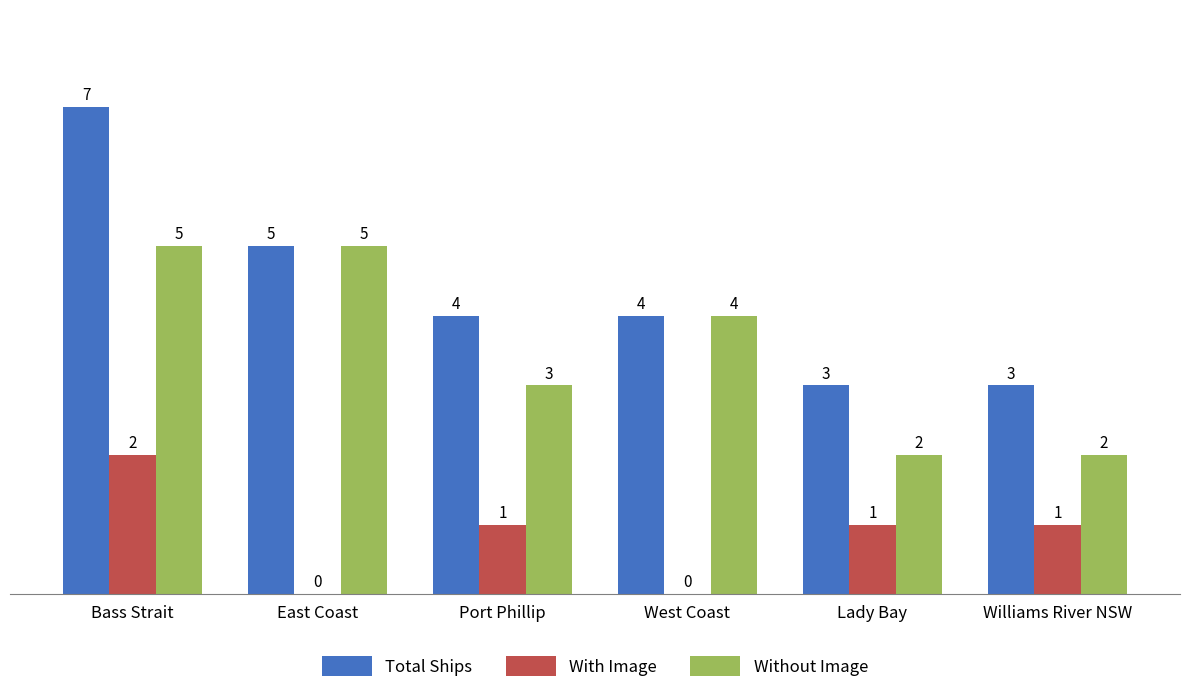

What is the sum of the Without Image values at Bass Strait and East Coast?

10